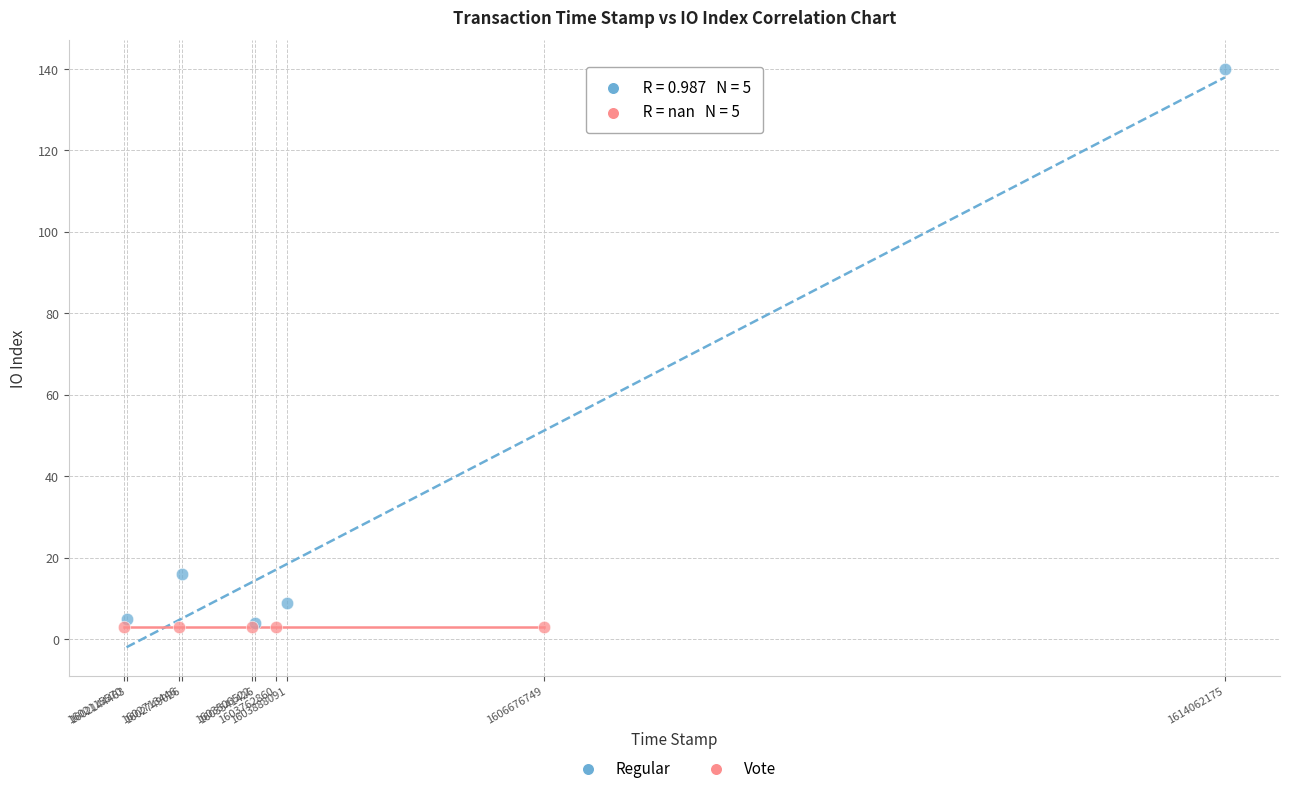

Which series contains the highest Y value?

Regular